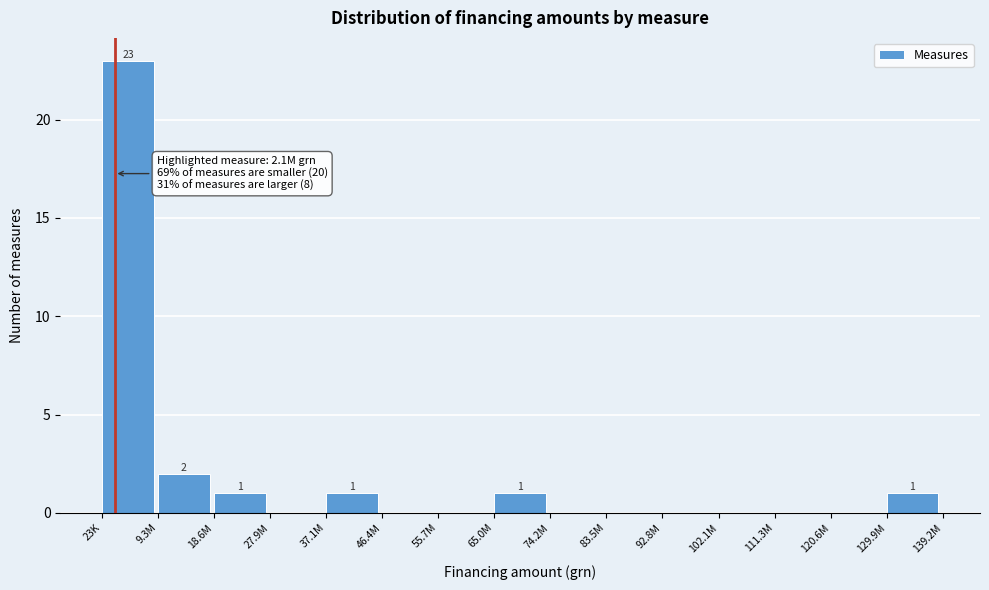

Reading right to left, extract all data points from this chart.

129.9M=1	120.6M=0	111.3M=0	102.1M=0	92.8M=0	83.5M=0	74.2M=0	65.0M=1	55.7M=0	46.4M=0	37.1M=1	27.9M=0	18.6M=1	9.3M=2	23K=23